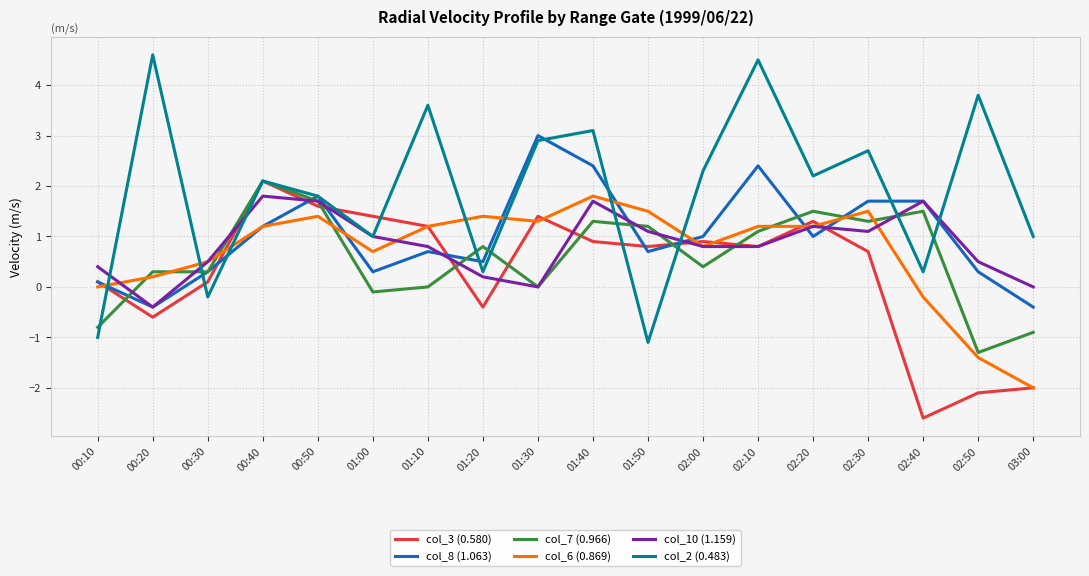

At which label does col_3 (0.580) reach its minimum?

02:40